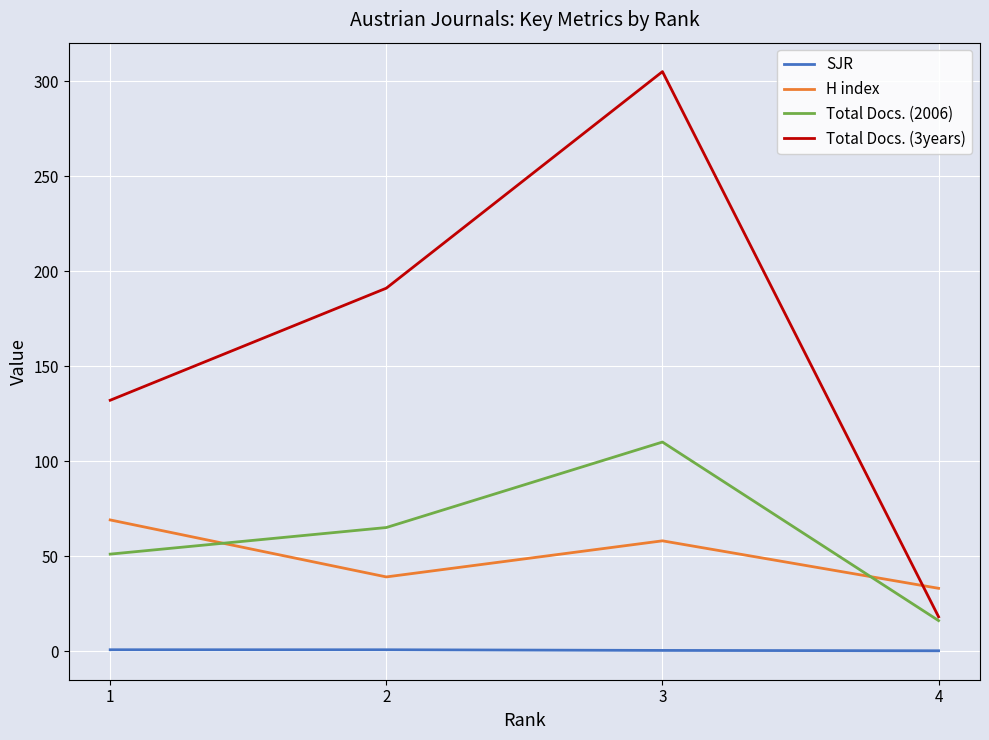

List the series in order of their peak value, highest first.

Total Docs. (3years), Total Docs. (2006), H index, SJR